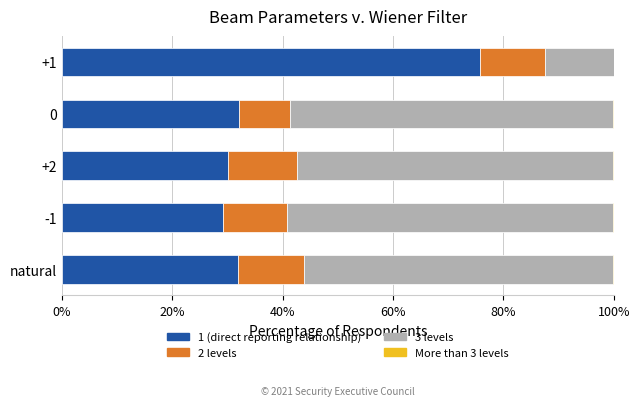

What is the highest value of the 1 (direct reporting relationship) series?

75.8